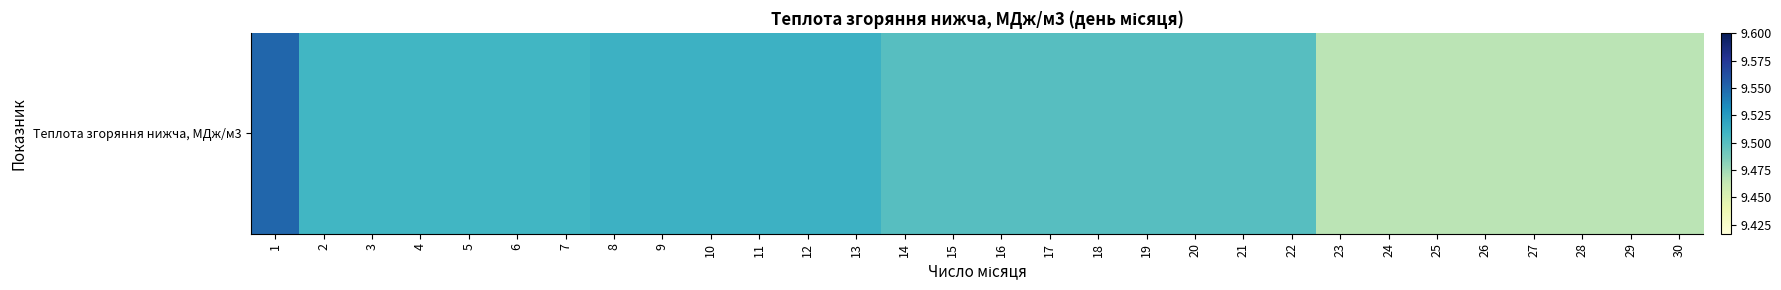

What is the sum of all values?

284.9